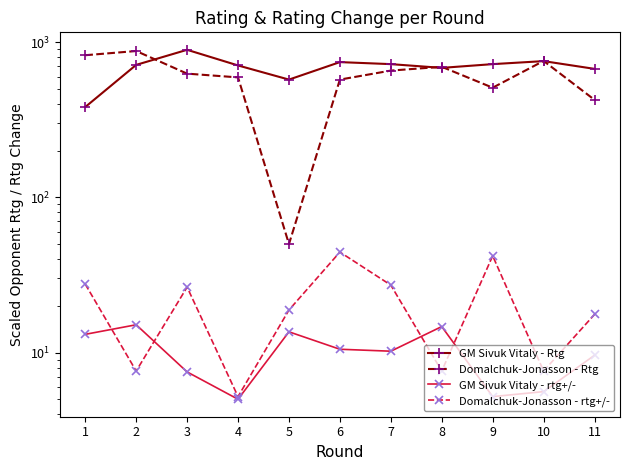

True or false: GM Sivuk Vitaly - rtg+/- and Domalchuk-Jonasson - Rtg intersect in this chart.

False